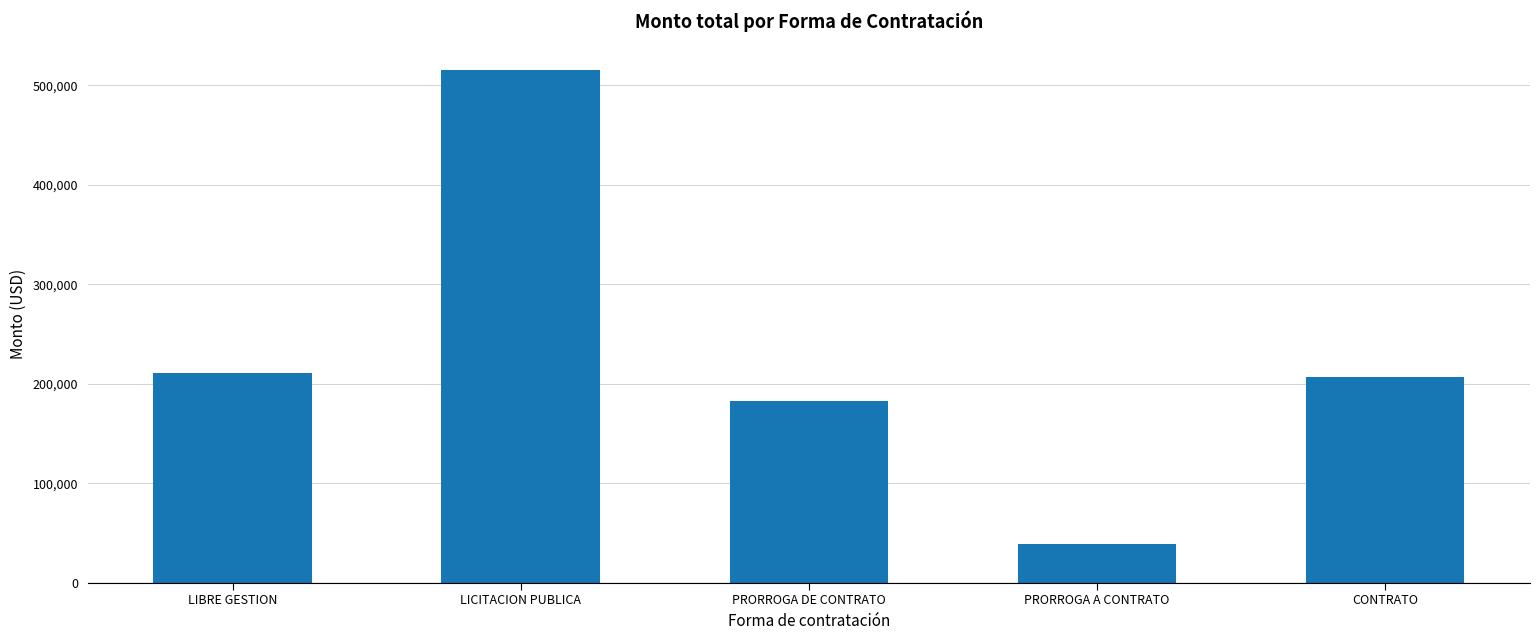

What is the change in value from LIBRE GESTION to LICITACION PUBLICA?

+305068.0